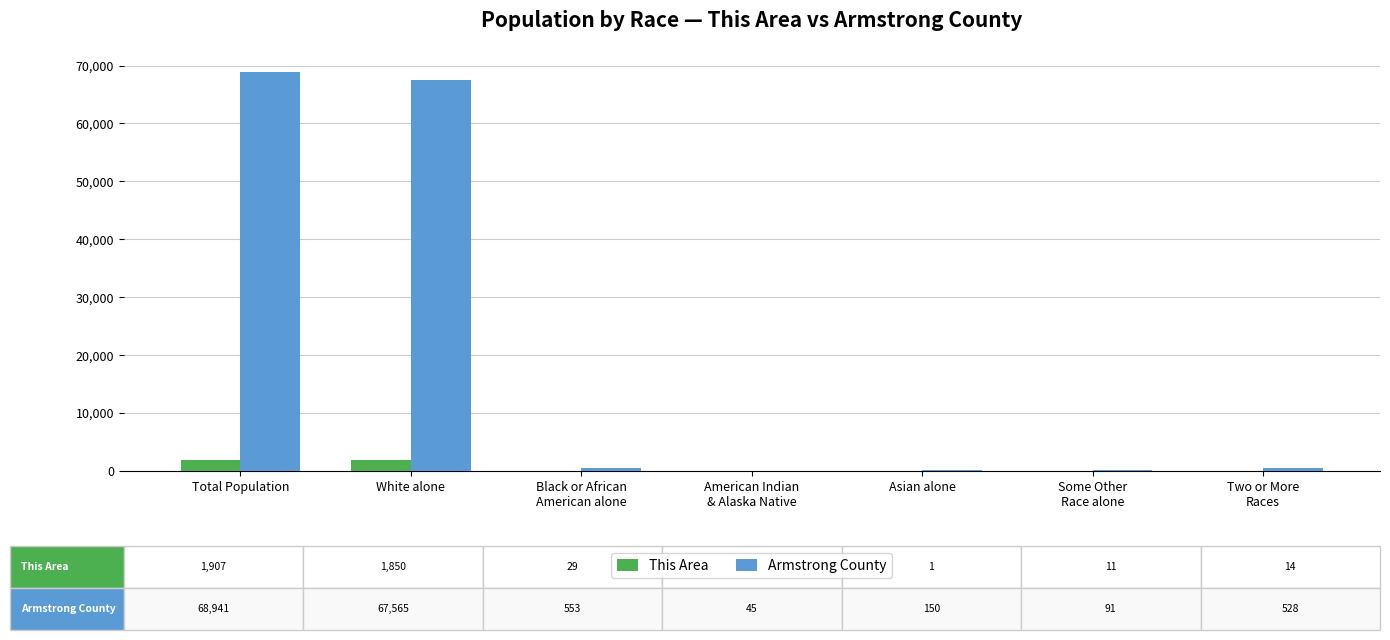

The value of Armstrong County at White alone is 67565. True or false?

True